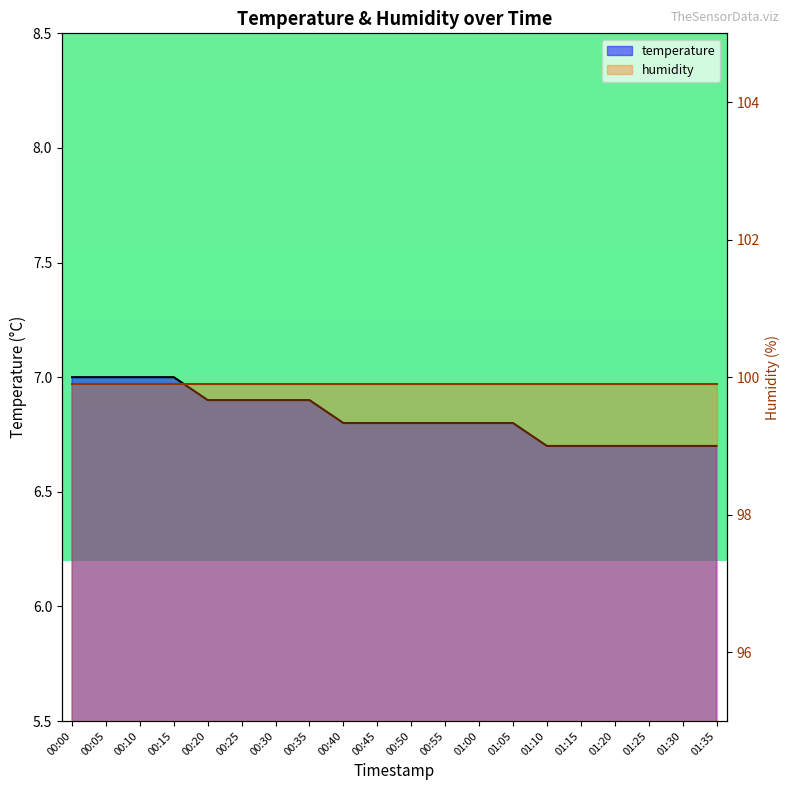

What position from the left is 00:15?

4